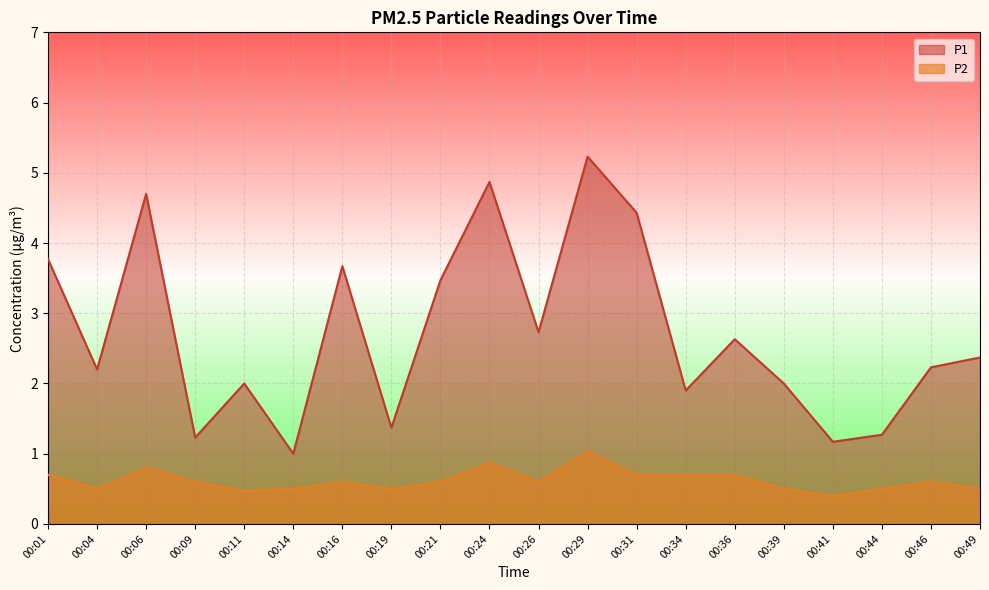

Reading right to left, list all the values displayed in this chart.

P1: 00:49=2.4	00:46=2.2	00:44=1.3	00:41=1.2	00:39=2.0	00:36=2.6	00:34=1.9	00:31=4.4	00:29=5.2	00:26=2.7	00:24=4.9	00:21=3.5	00:19=1.4	00:16=3.7	00:14=1.0	00:11=2.0	00:09=1.2	00:06=4.7	00:04=2.2	00:01=3.8
P2: 00:49=0.5	00:46=0.6	00:44=0.5	00:41=0.4	00:39=0.5	00:36=0.7	00:34=0.7	00:31=0.7	00:29=1.0	00:26=0.6	00:24=0.9	00:21=0.6	00:19=0.5	00:16=0.6	00:14=0.5	00:11=0.5	00:09=0.6	00:06=0.8	00:04=0.5	00:01=0.7